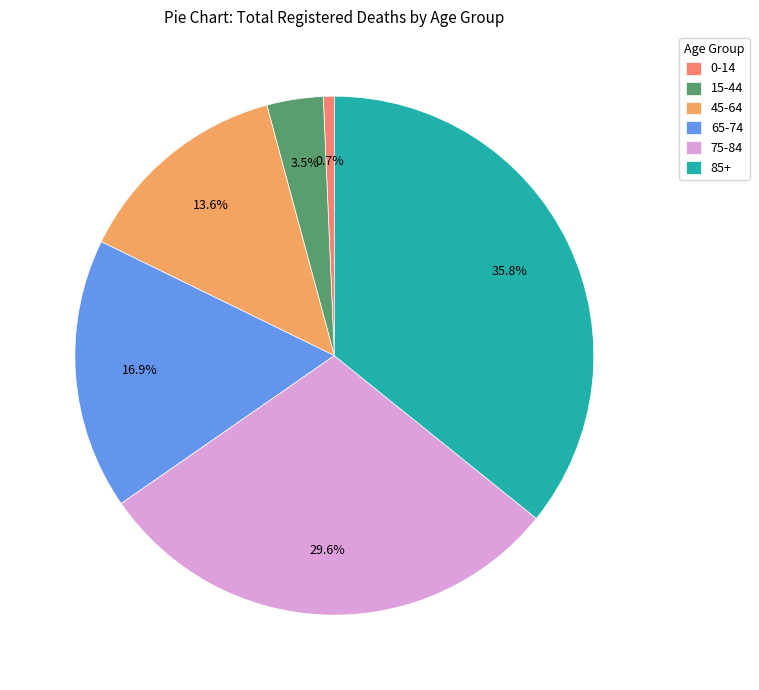

To the nearest percent, what is the difference between the 45-64 and 75-84 slice percentages?

16%